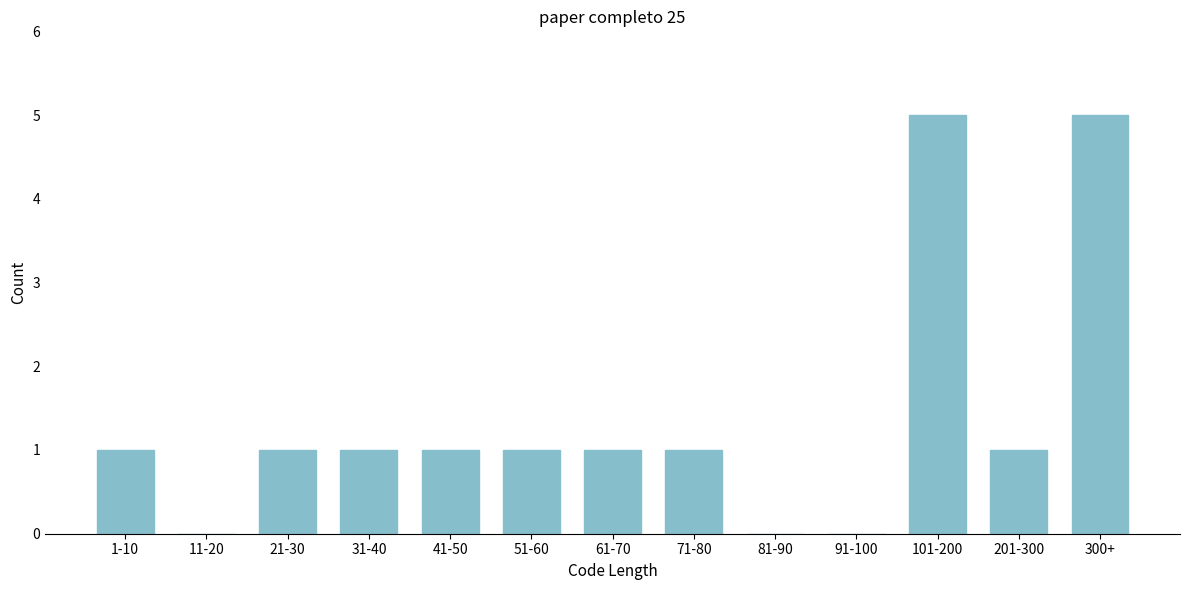

Reading right to left, extract all data points from this chart.

300+=5	201-300=1	101-200=5	91-100=0	81-90=0	71-80=1	61-70=1	51-60=1	41-50=1	31-40=1	21-30=1	11-20=0	1-10=1